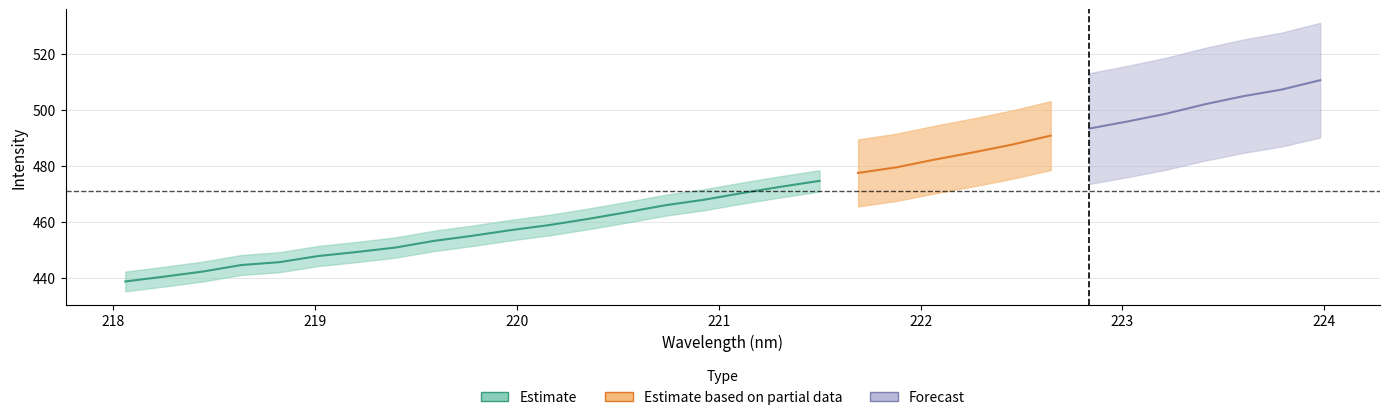

Rank the categories by x value from lowest to highest.

0, 1, 2, 3, 4, 5, 6, 7, 8, 9, 10, 11, 12, 13, 14, 15, 16, 17, 18, 19, 20, 21, 22, 23, 24, 25, 26, 27, 28, 29, 30, 31